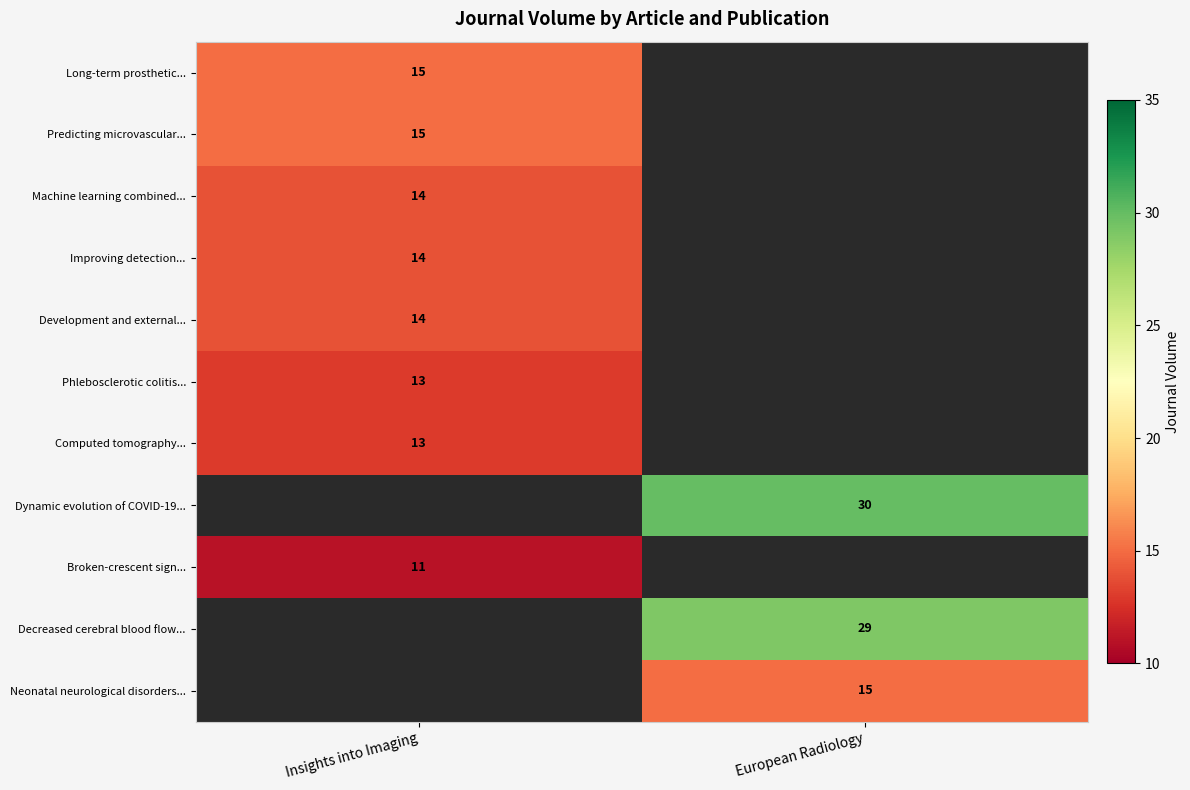

The value of Machine learning combined... at Insights into Imaging is 14. True or false?

True